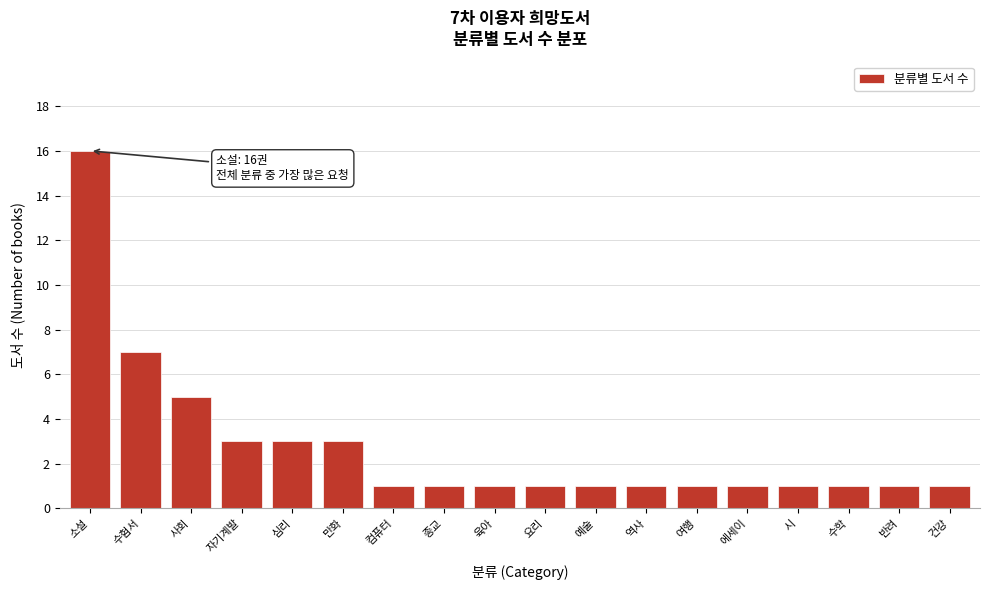

Reading left to right, transcribe all the data shown in this chart.

소설=16	수험서=7	사회=5	자기계발=3	심리=3	만화=3	컴퓨터=1	종교=1	육아=1	요리=1	예술=1	역사=1	여행=1	에세이=1	시=1	수학=1	반려=1	건강=1